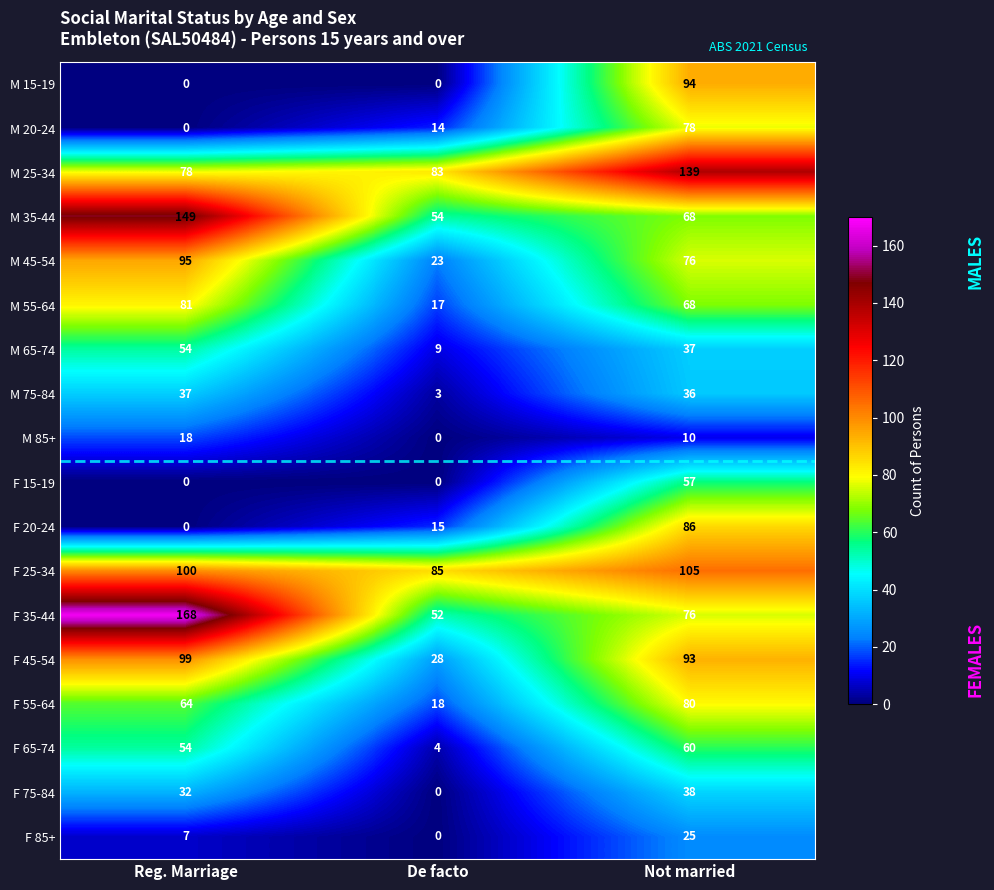

What is the spread (max minus min) of values at Reg. Marriage?

168